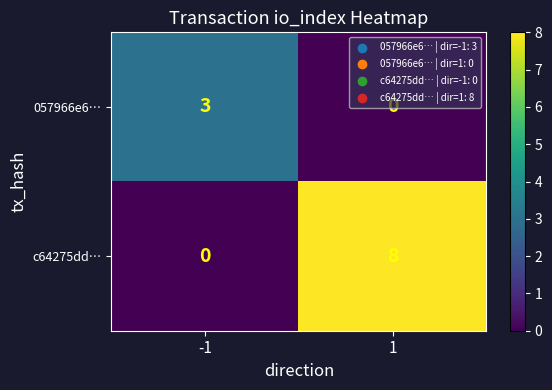

What is the maximum value for 057966e6…?

3